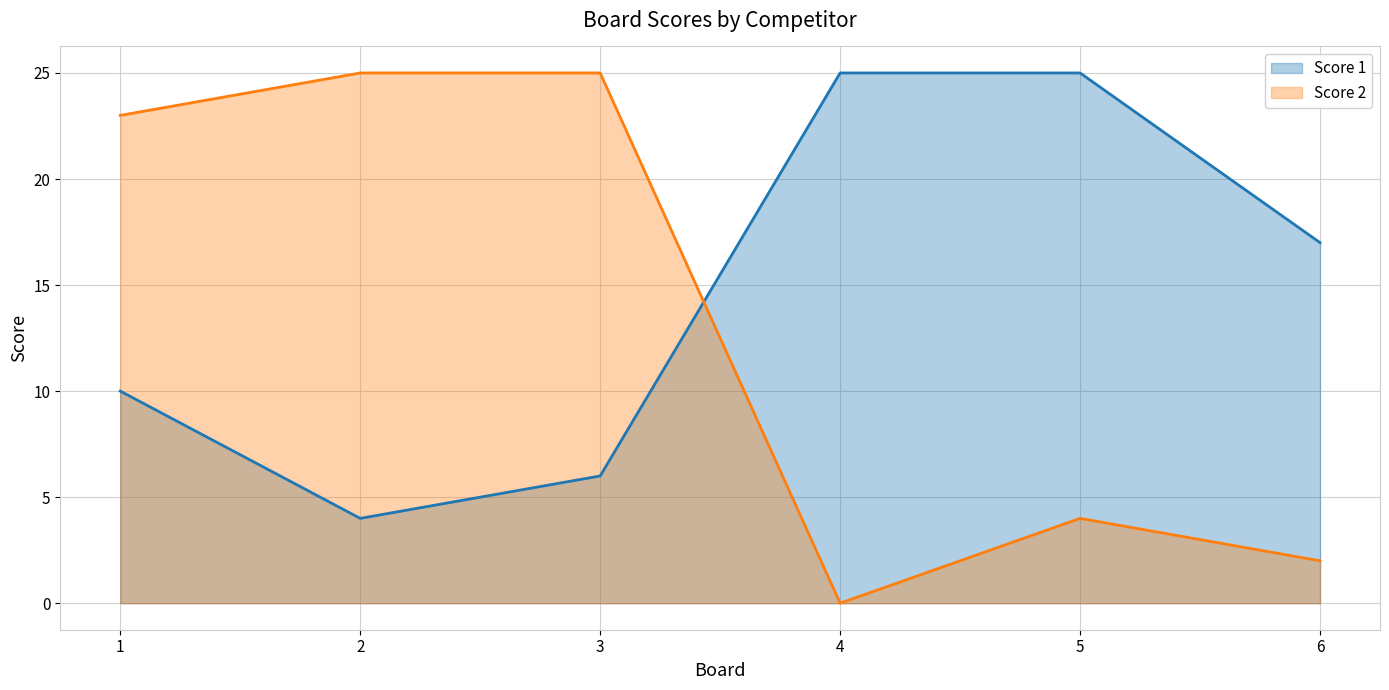

Reading left to right, list all the values displayed in this chart.

Score 1: 10	4	6	25	25	17
Score 2: 23	25	25	0	4	2